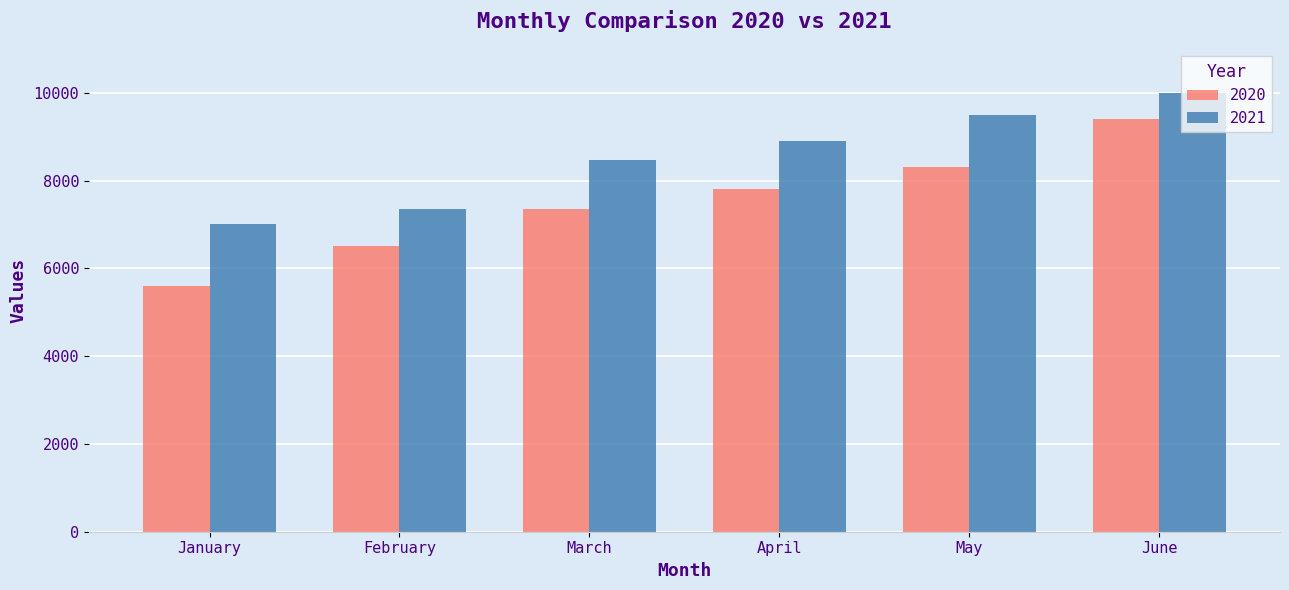

Rank the series at April from highest to lowest value.

2021, 2020